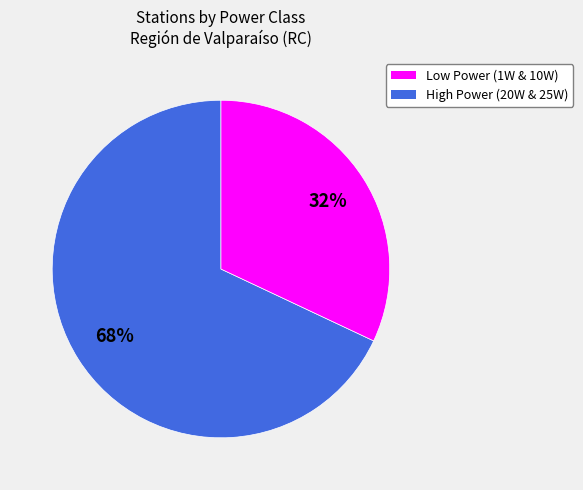

To the nearest percent, what percentage of the pie is High Power (20W & 25W)?

32%